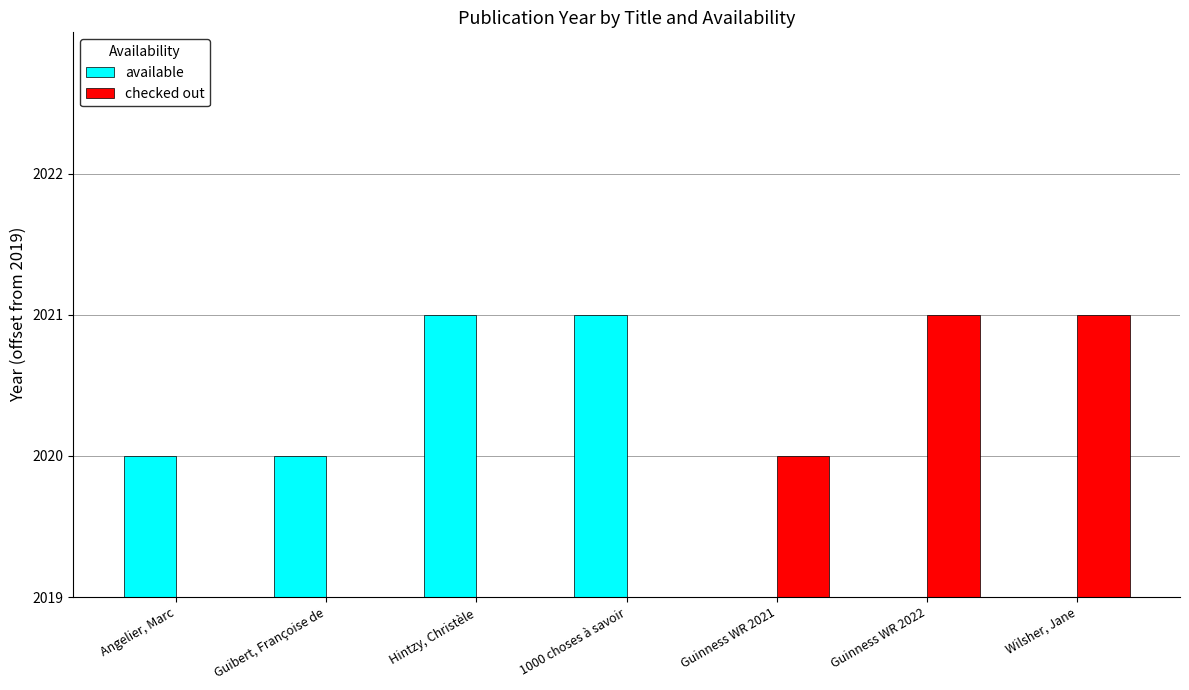

What are all the series names shown in the legend?

available, checked out